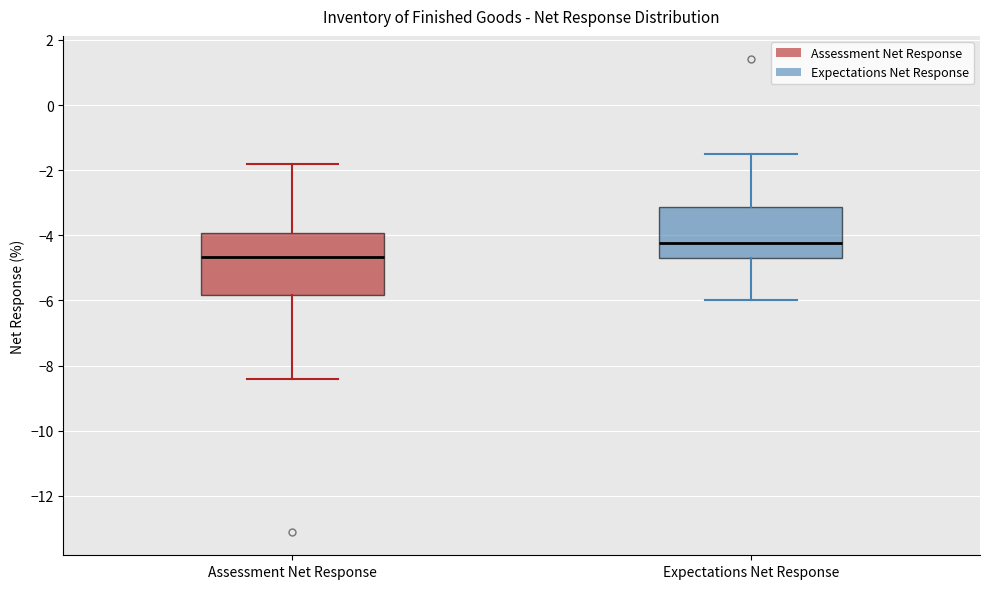

Where does the lower whisker of the box for Assessment Net Response end on the y-axis? The values are not printed on the chart, so give them approximately, as read against the axis.

-8.4